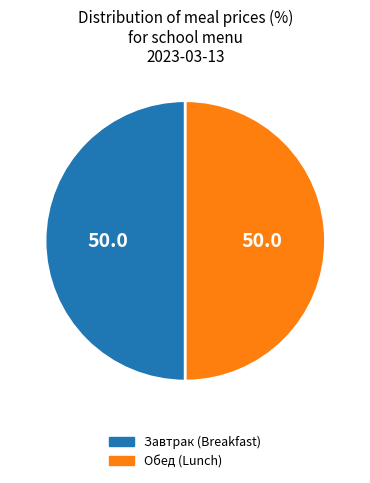

How many slices are in this pie chart?

2